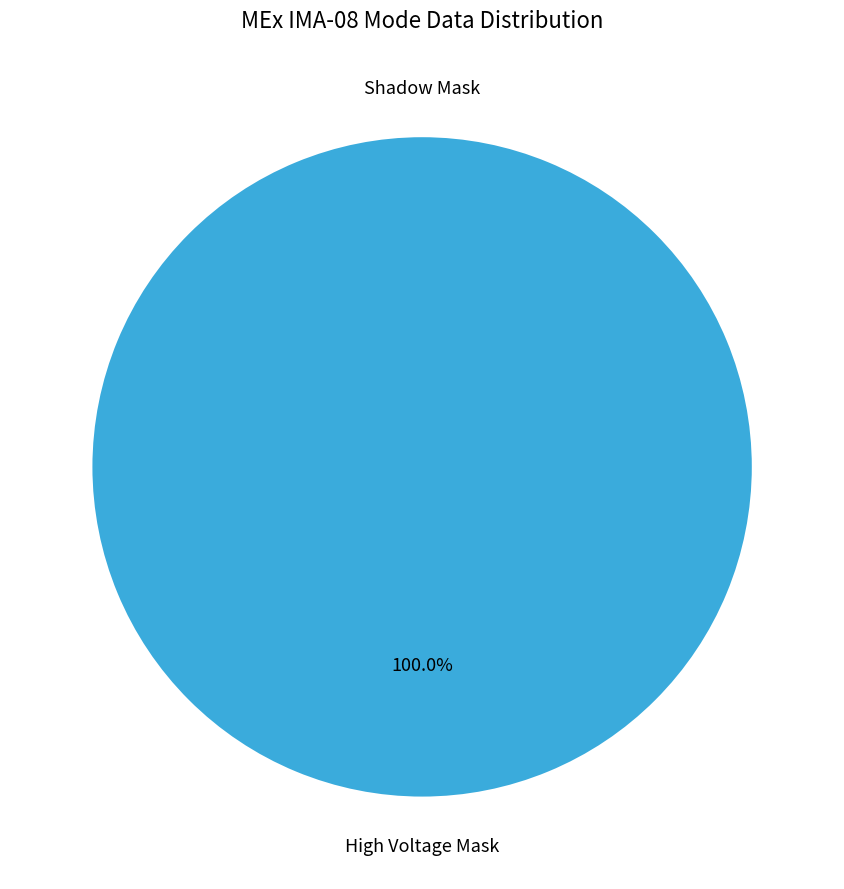

What is the total percentage of High Voltage Mask and Shadow Mask?

100.0%